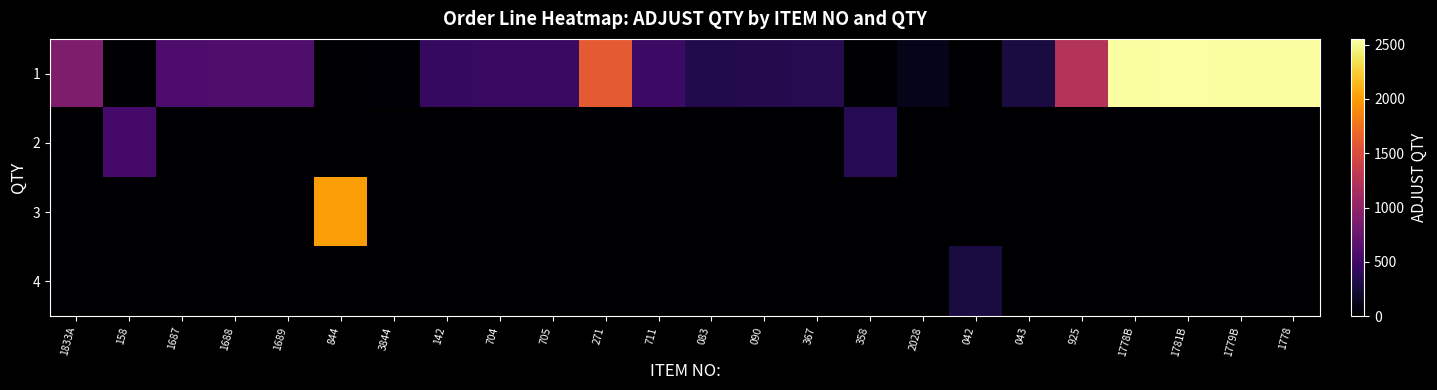

At which category is the sum across all series the highest?

1781B